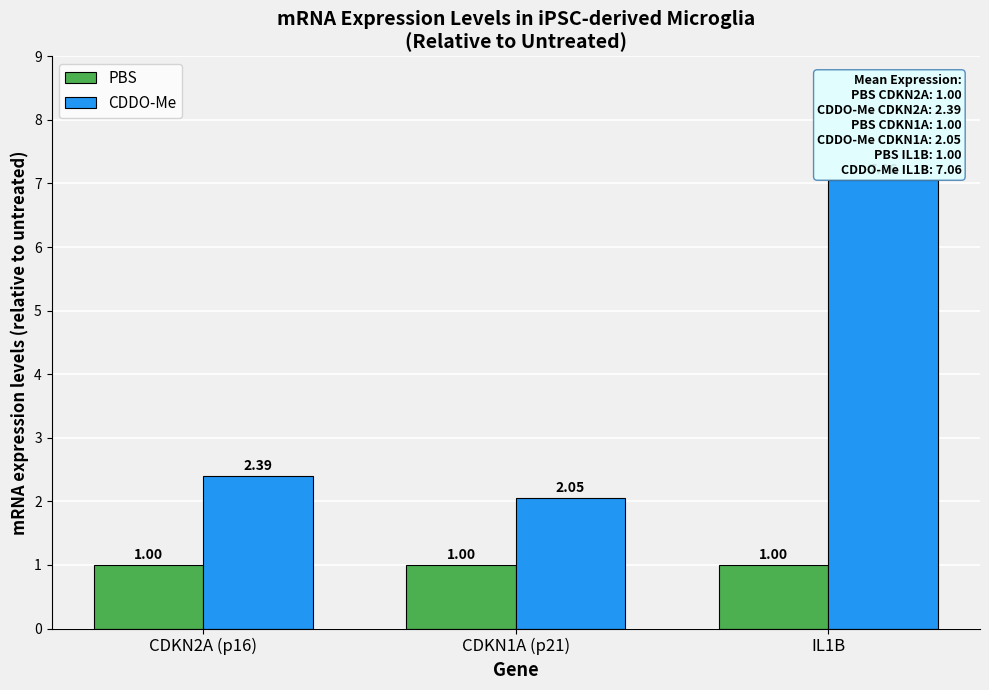

At which category is the sum across all series the highest?

IL1B